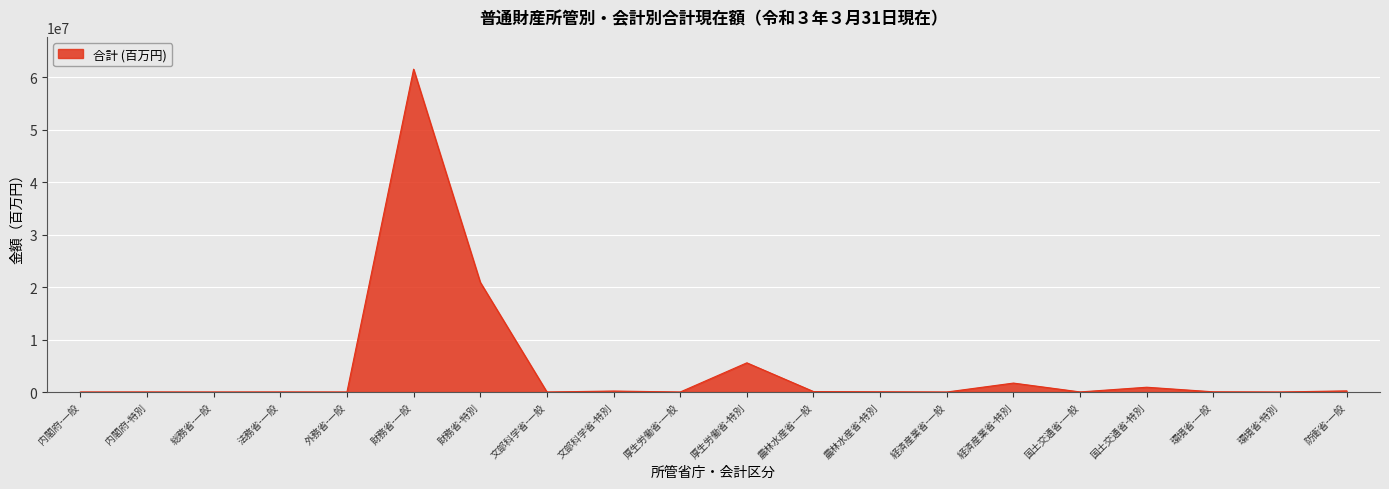

What position from the right is 内閣府-一般?

20